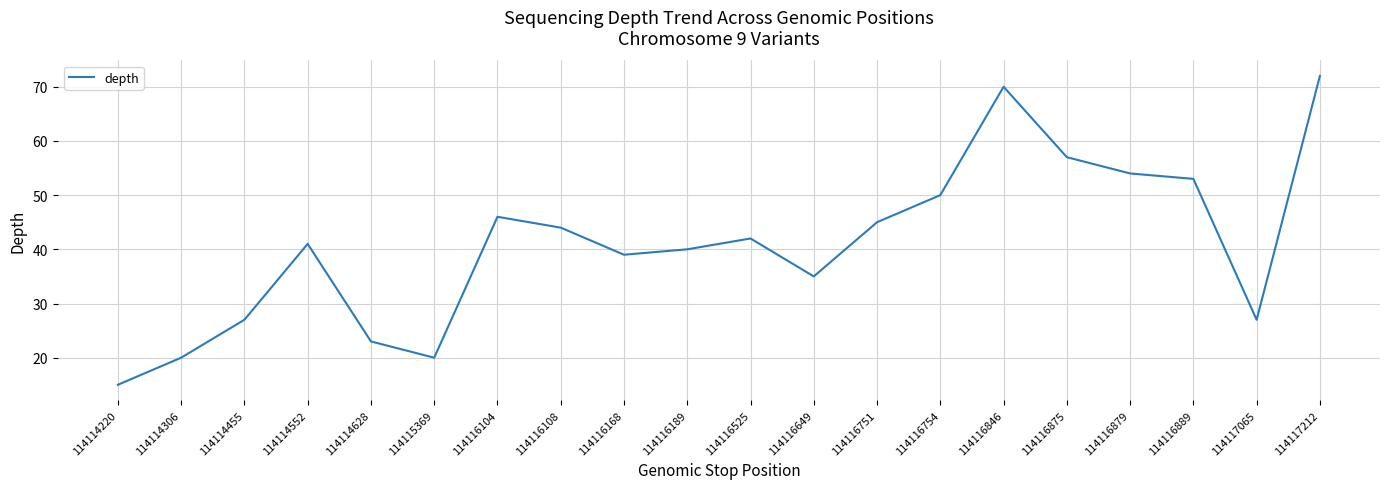

What is the change in value from 114114552 to 114116104?

+5